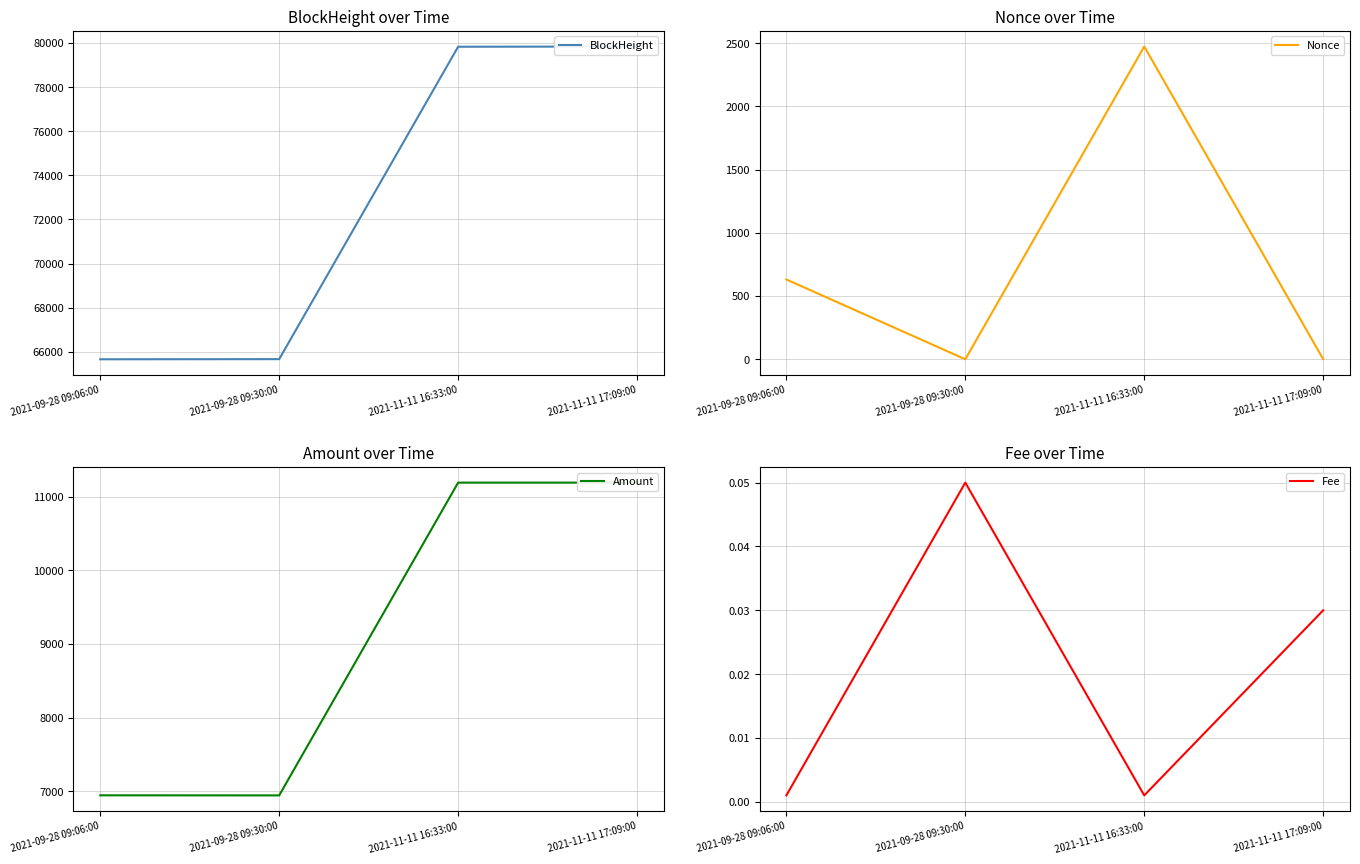

After their last crossing, which series has the higher values: Nonce or Fee?

Nonce